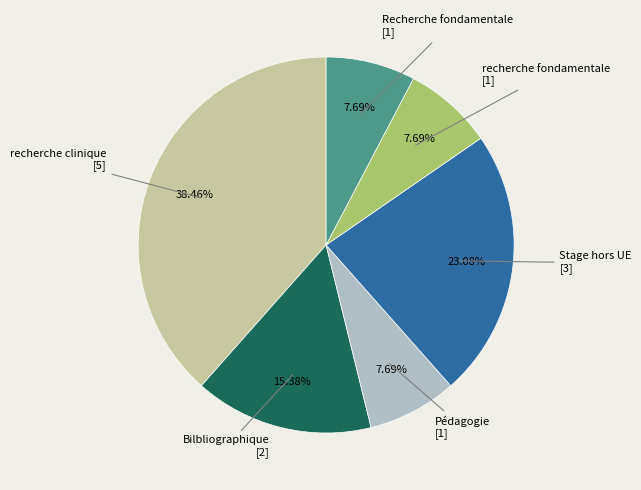

Which category has the smallest portion of the pie?

Pédagogie